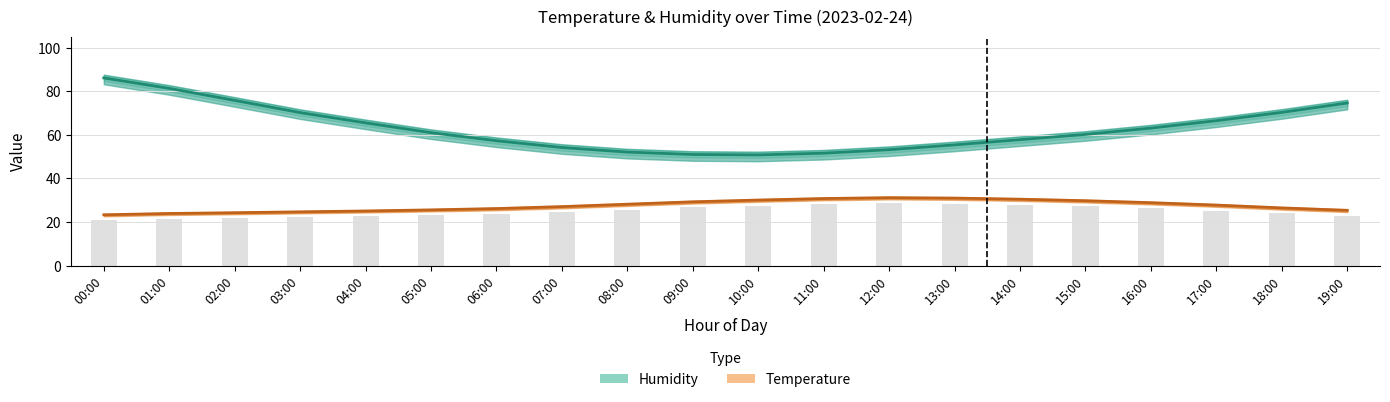

What is the difference between the maximum and minimum values in the Temperature (°C) series?

7.8